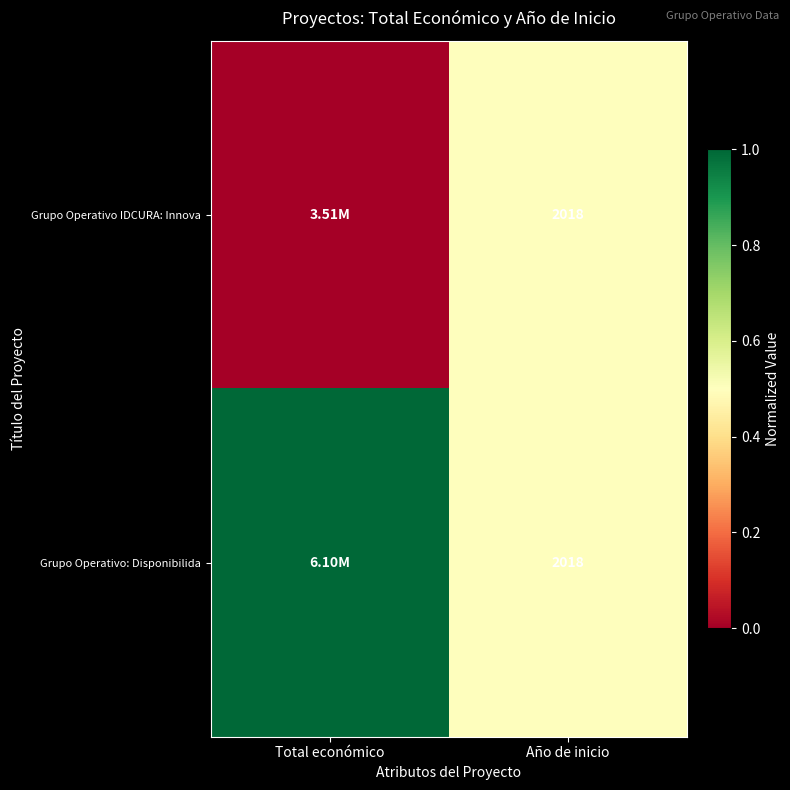

Where is Grupo Operativo IDCURA: Innova nearest to the value 0?

Total económico